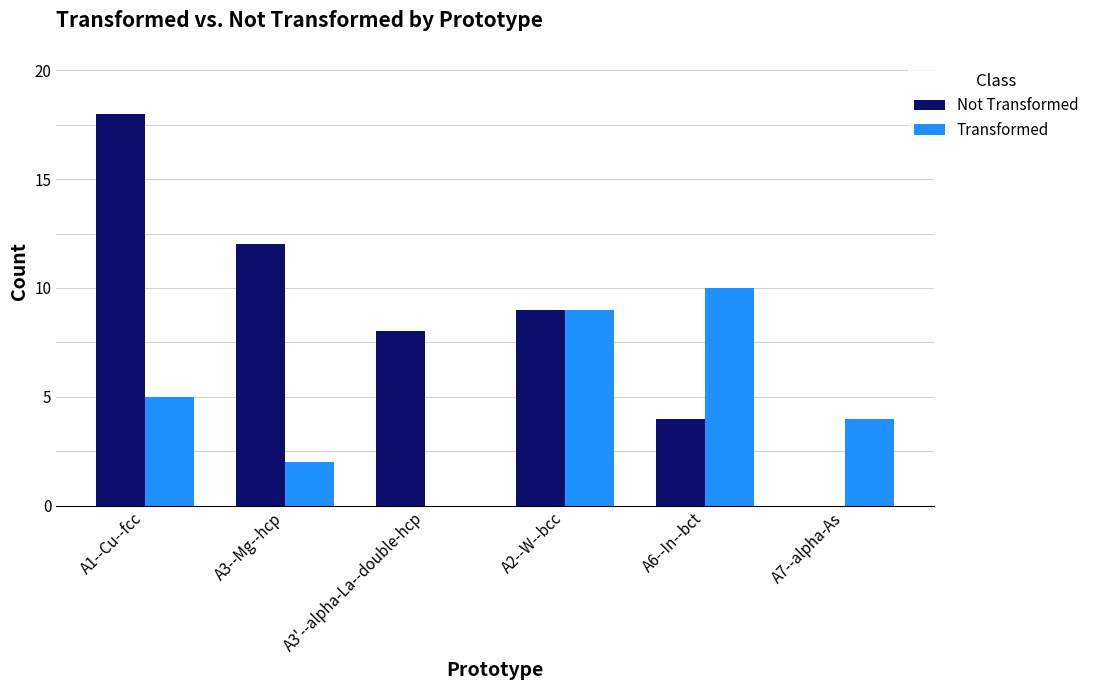

The Not Transformed series shows 4 at A6--In--bct. True or false?

True